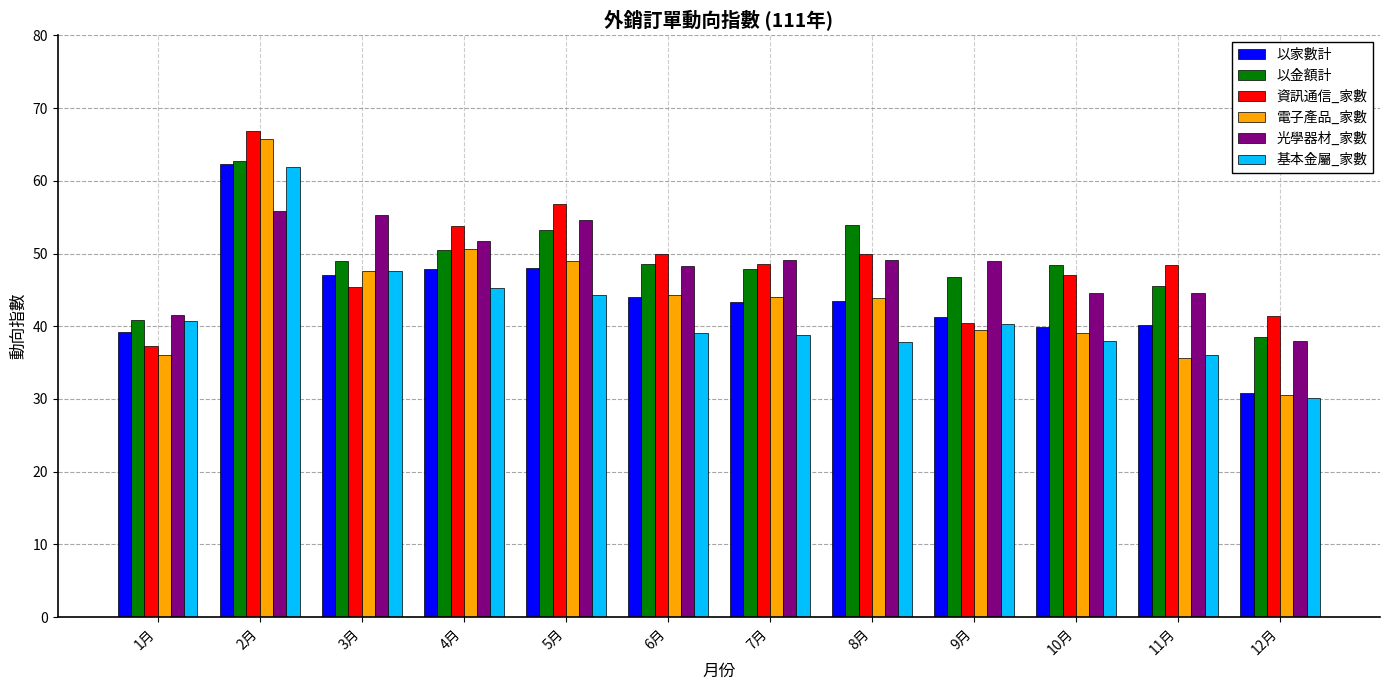

At how many categories does at least one series exceed 47?

10